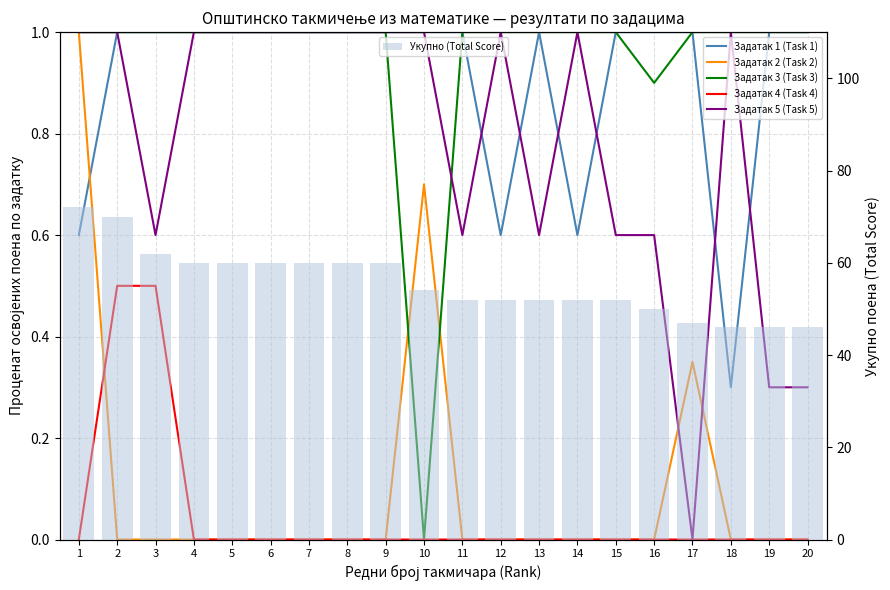

Between 4 and 12, which series saw the biggest shift?

Укупно (Total Score)